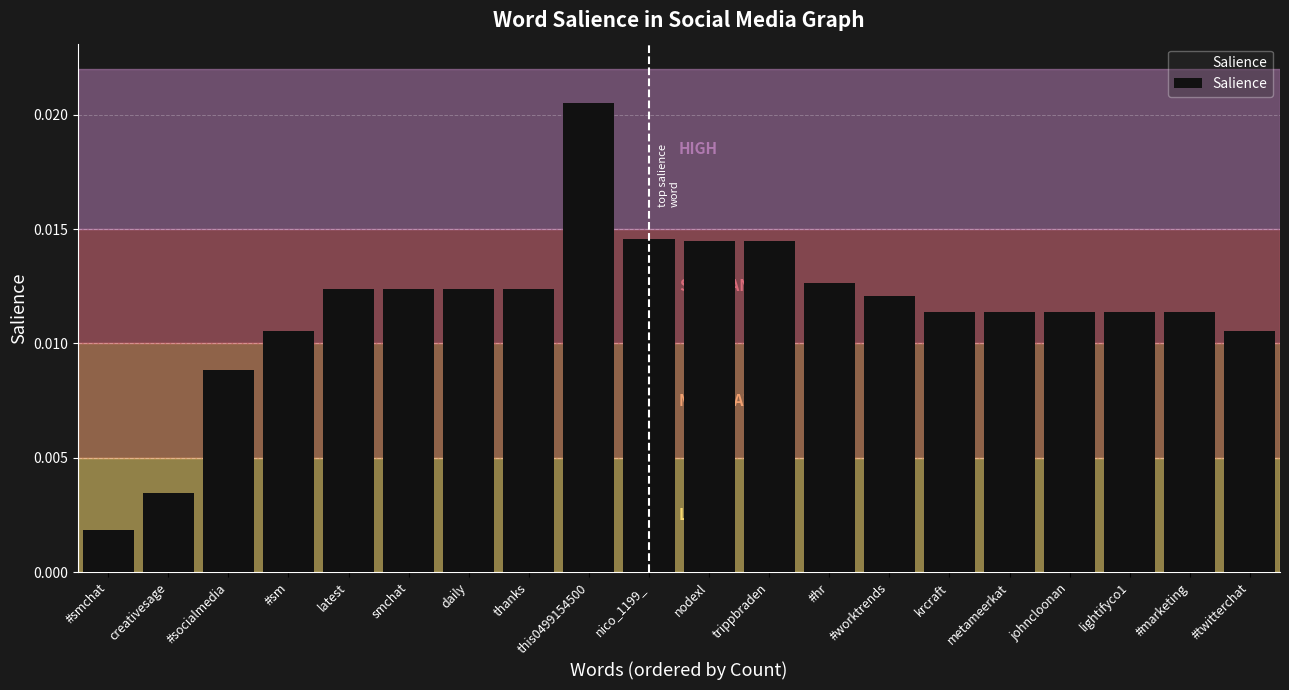

What is the sum of all values?

0.2